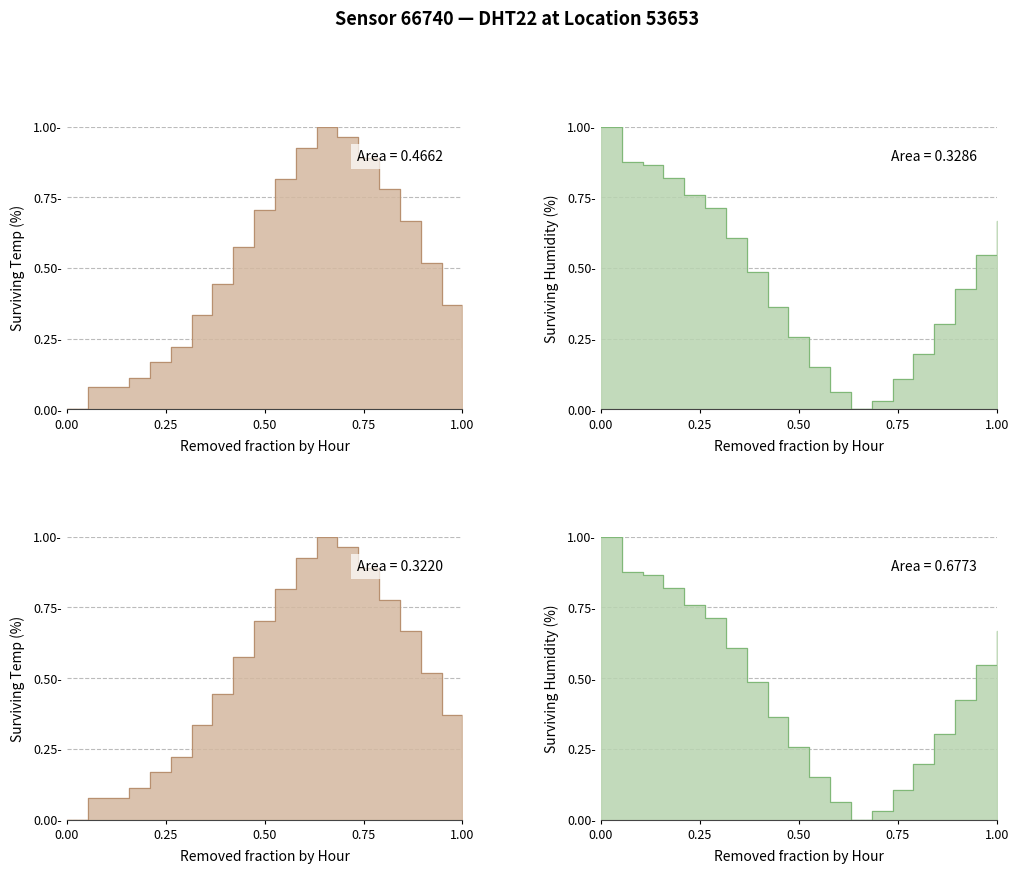

How many interior local peaks does the temperature series have?

1